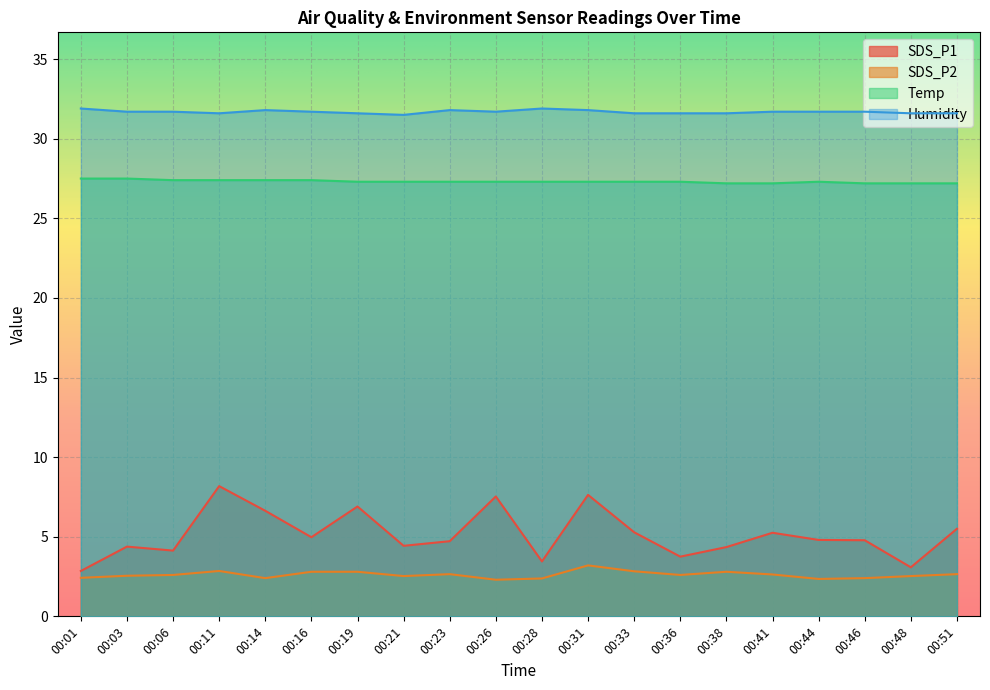

The Humidity series shows 31.6 at 00:19. True or false?

True